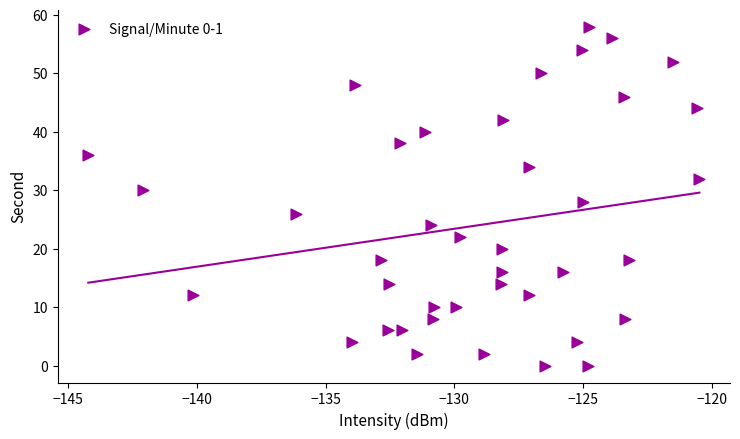

Count the number of points in this scatter plot.

40